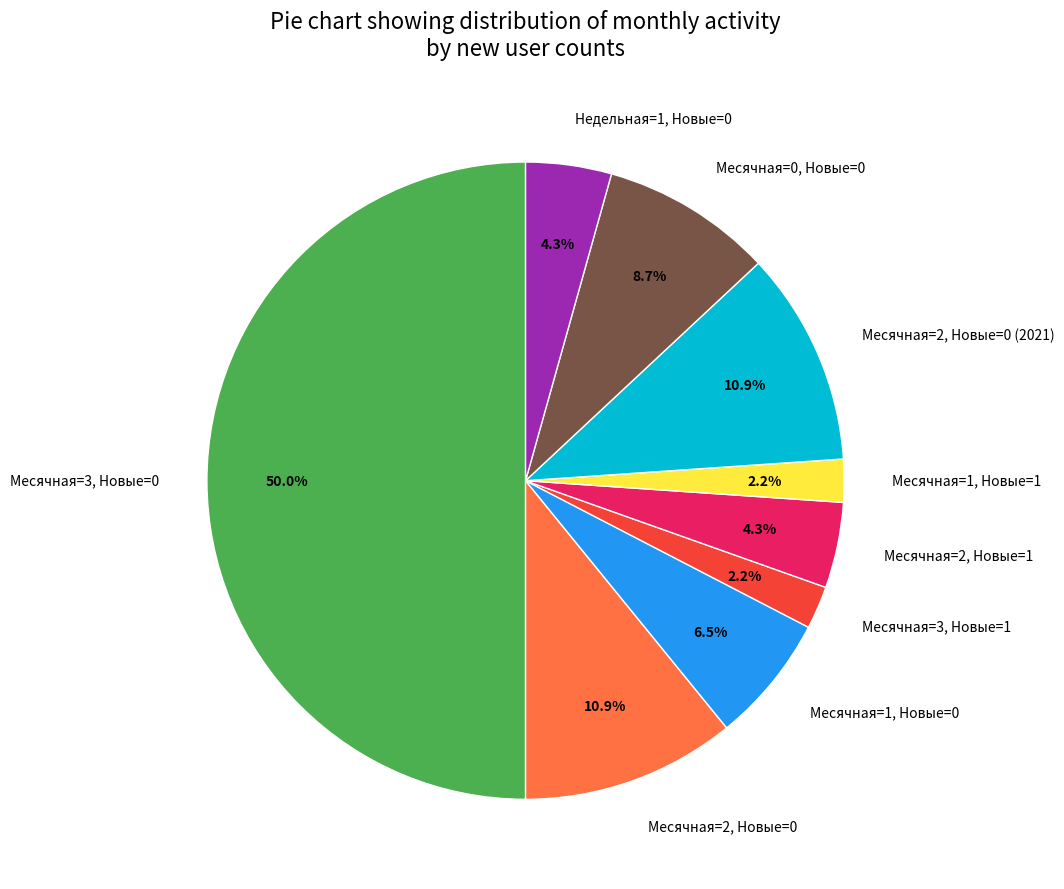

What percentage do Месячная=3, Новые=0 and Недельная=1, Новые=0 together represent?

54.3%